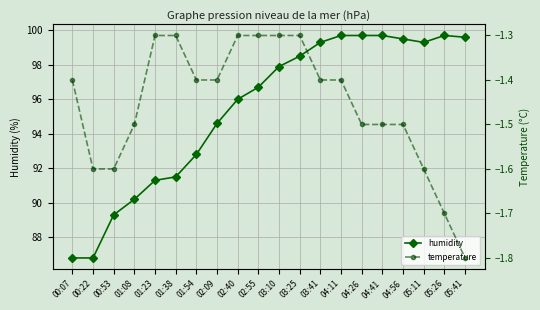

The value of temperature at 04:26 is -0.9. True or false?

False